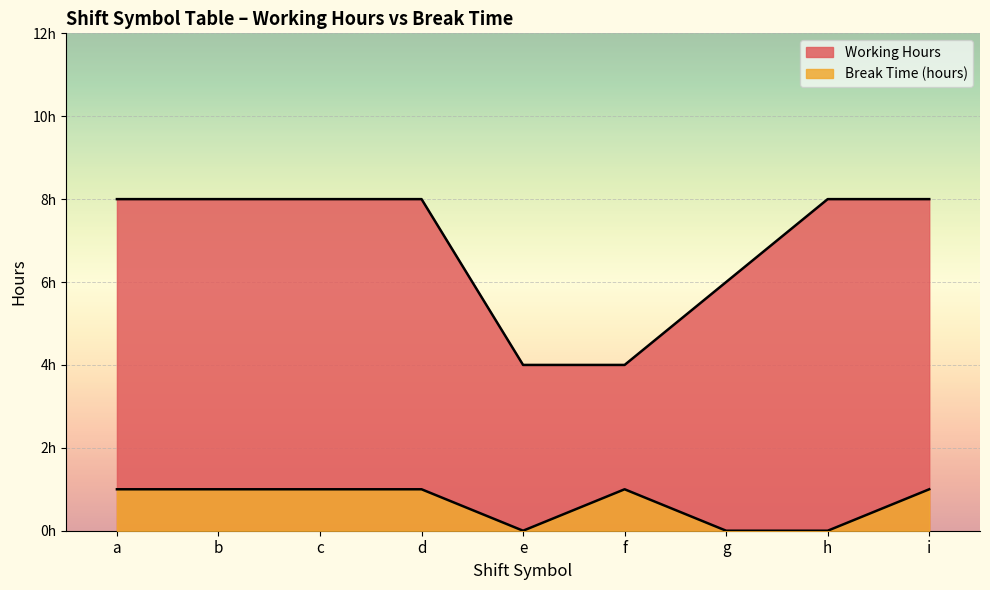

How many interior local valleys does the Break Time (hours) series have?

1